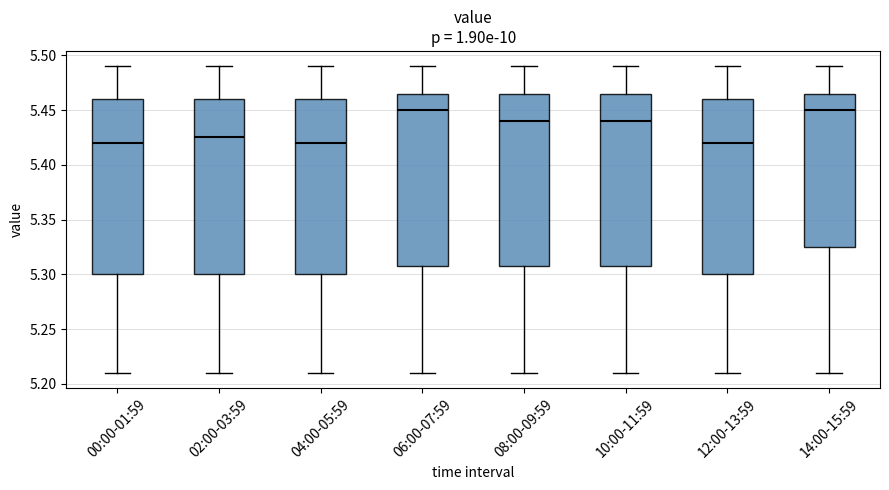

Reading left to right, transcribe this box plot: for each box, give where its median line is, the range the box spans, and where its two whiskers end, as read against the y-axis. The values are not printed on the chart, so give them approximately, as read against the axis.

00:00-01:59: median 5.420, box 5.300 to 5.460, whiskers 5.210 to 5.490
02:00-03:59: median 5.425, box 5.300 to 5.460, whiskers 5.210 to 5.490
04:00-05:59: median 5.420, box 5.300 to 5.460, whiskers 5.210 to 5.490
06:00-07:59: median 5.450, box 5.310 to 5.465, whiskers 5.210 to 5.490
08:00-09:59: median 5.440, box 5.310 to 5.465, whiskers 5.210 to 5.490
10:00-11:59: median 5.440, box 5.310 to 5.465, whiskers 5.210 to 5.490
12:00-13:59: median 5.420, box 5.300 to 5.460, whiskers 5.210 to 5.490
14:00-15:59: median 5.450, box 5.325 to 5.465, whiskers 5.210 to 5.490